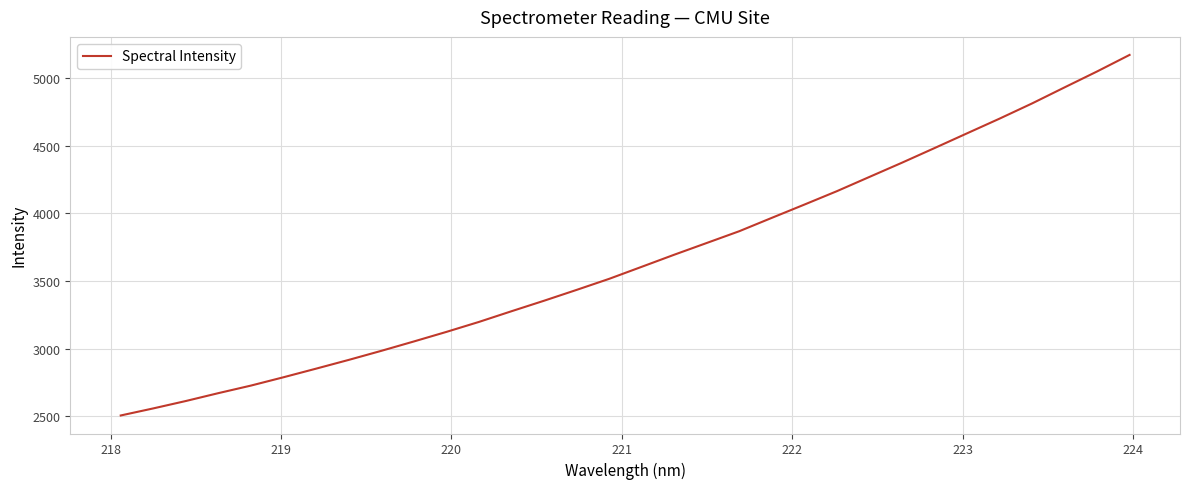

What is the maximum value shown in the chart?

5171.5